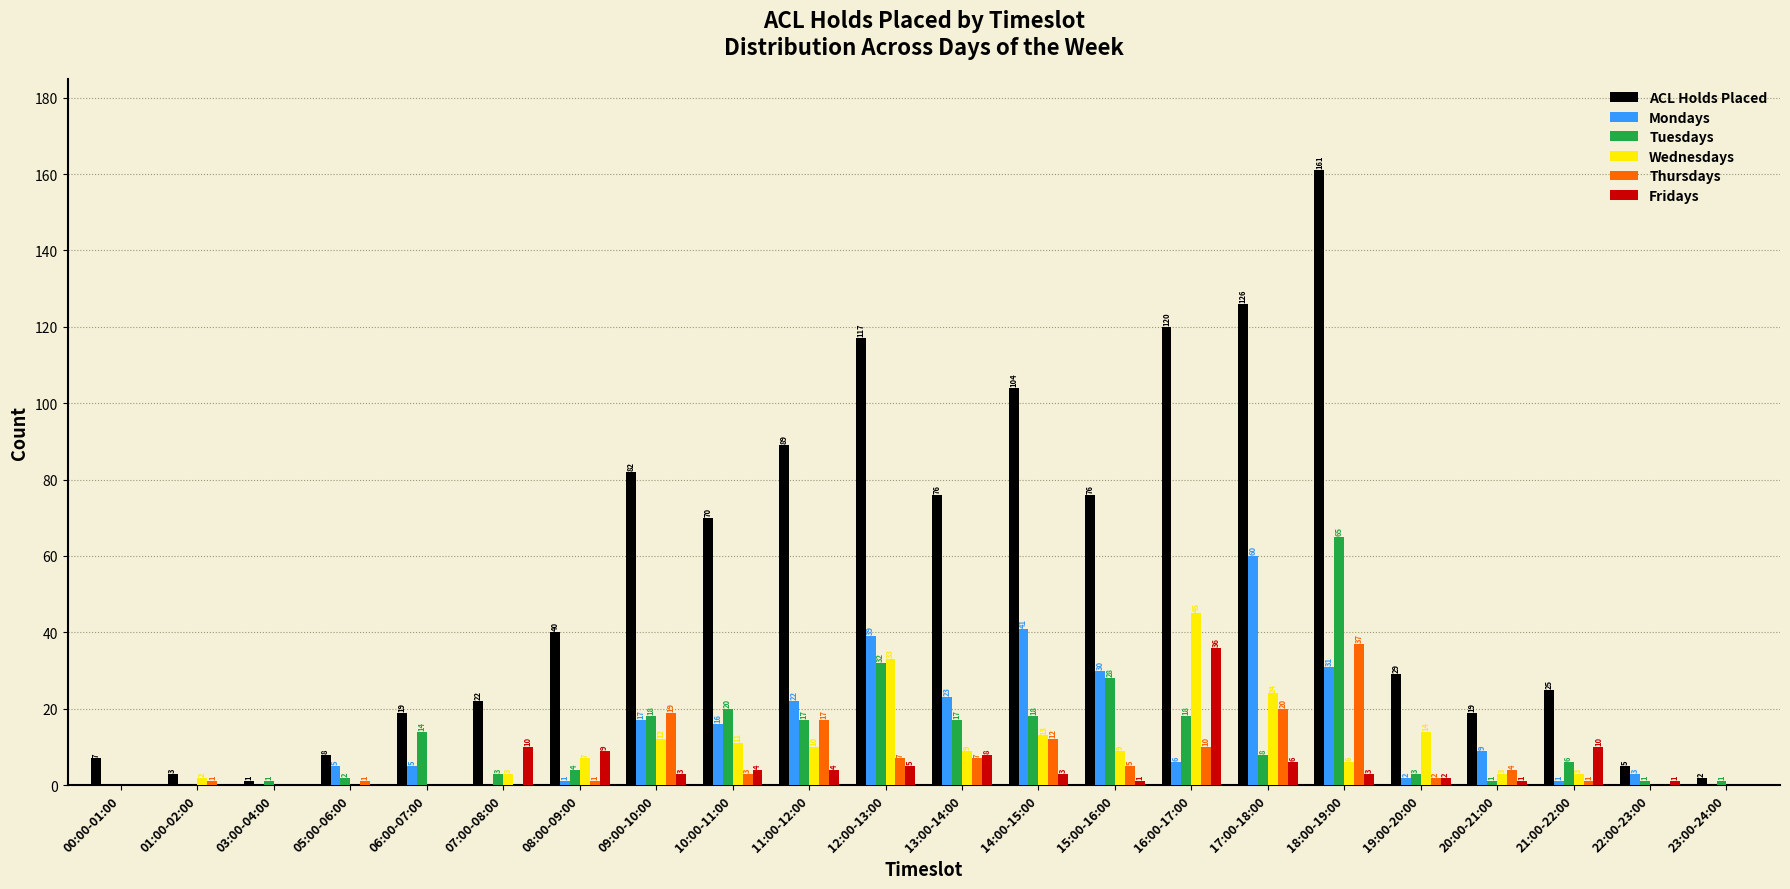

Which series changed the most between 05:00-06:00 and 06:00-07:00?

Tuesdays